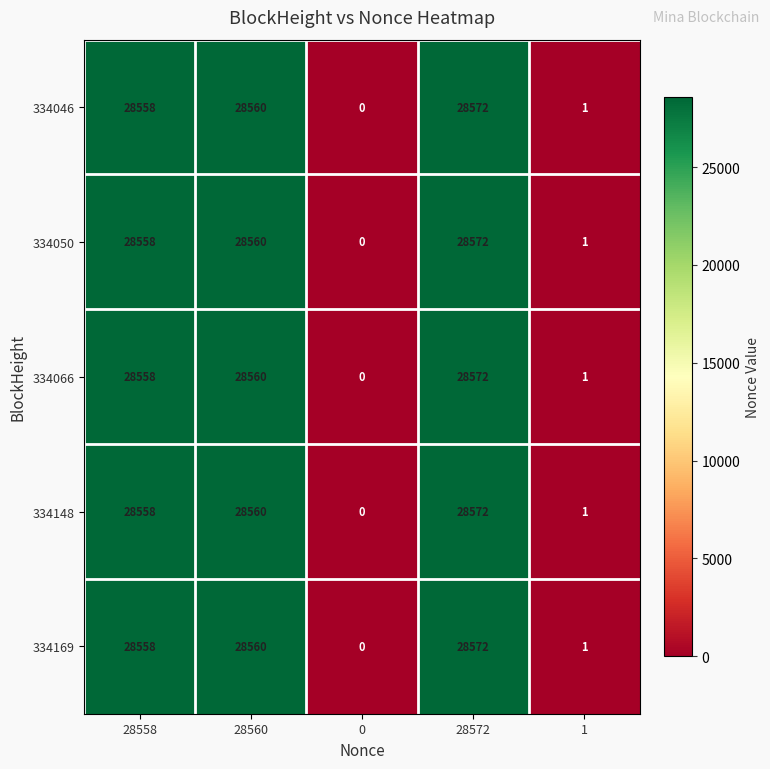

What is the average value of the 334050 series?

17138